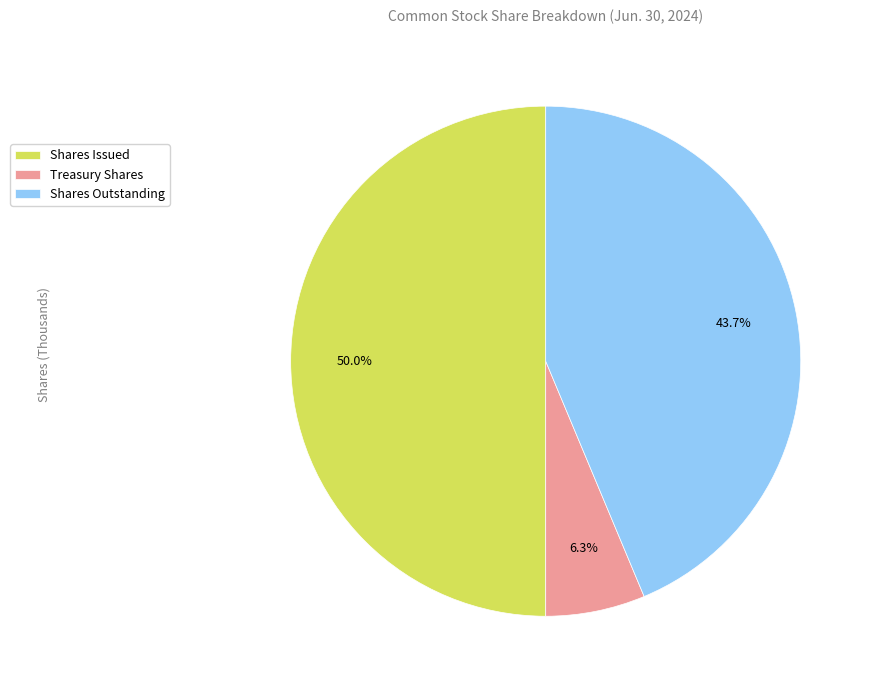

Which category has the biggest portion of the pie?

Shares Issued